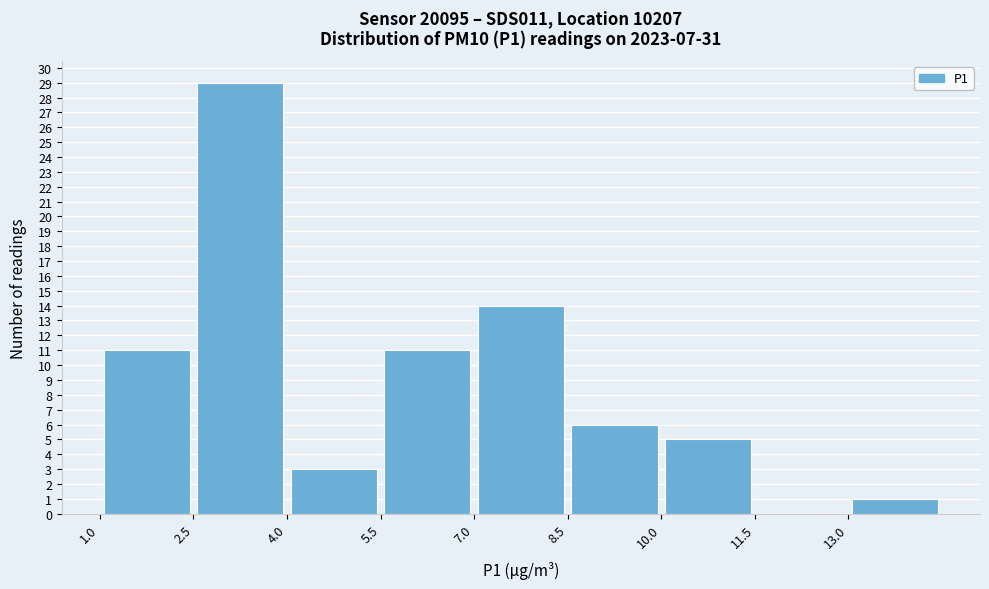

What is the height of the bar covering 5.5 to 7.0 on the x-axis? Neither the bar edges nor the heights are printed on the chart, so give them approximately, as read against the axes.

11